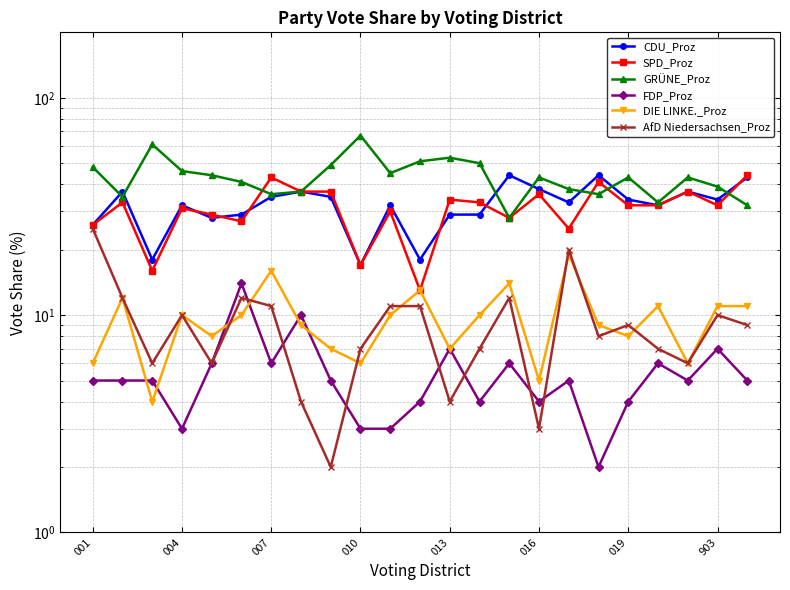

At which label does FDP_Proz reach its minimum?

17